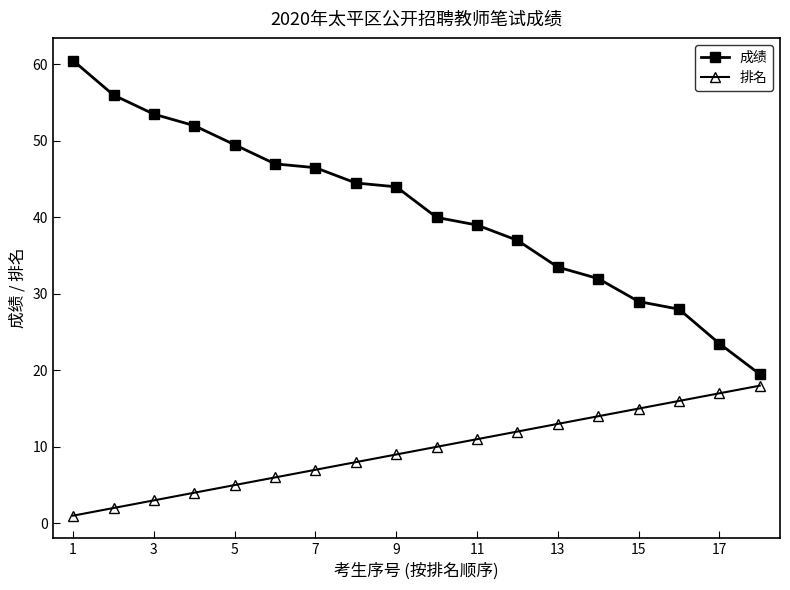

Which series has the largest total across all categories?

成绩